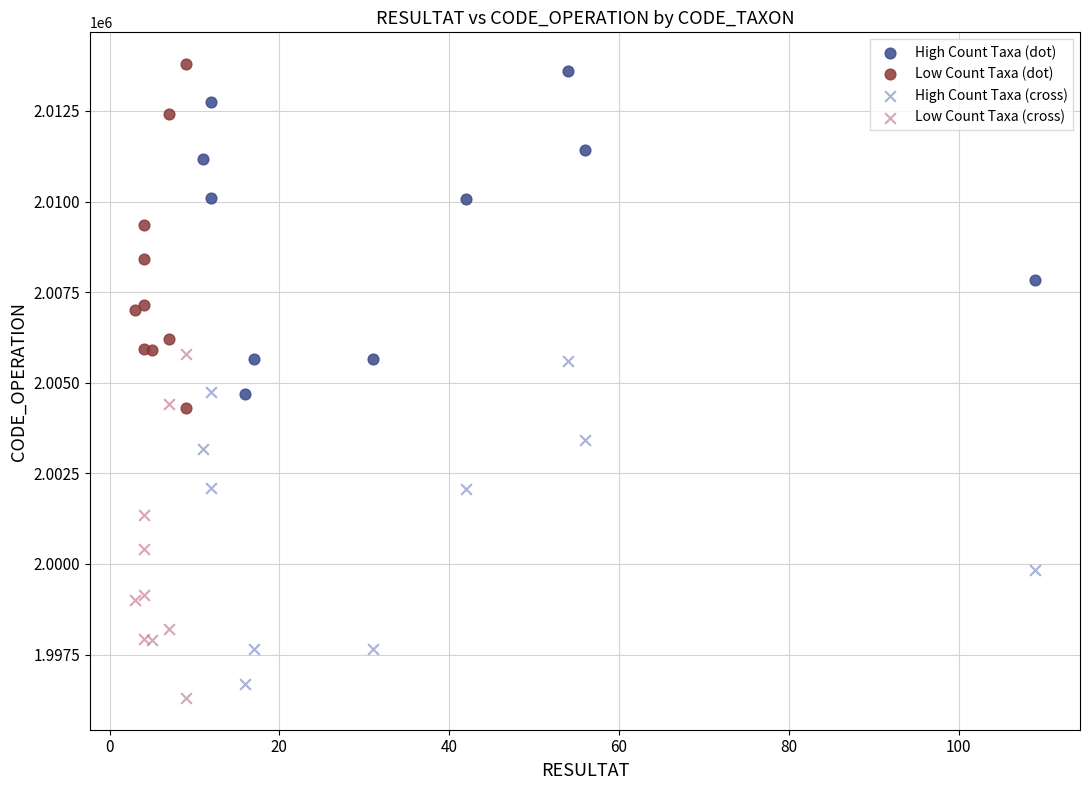

What are all the series names shown in the legend?

High Count Taxa (dot), Low Count Taxa (dot), High Count Taxa (cross), Low Count Taxa (cross)